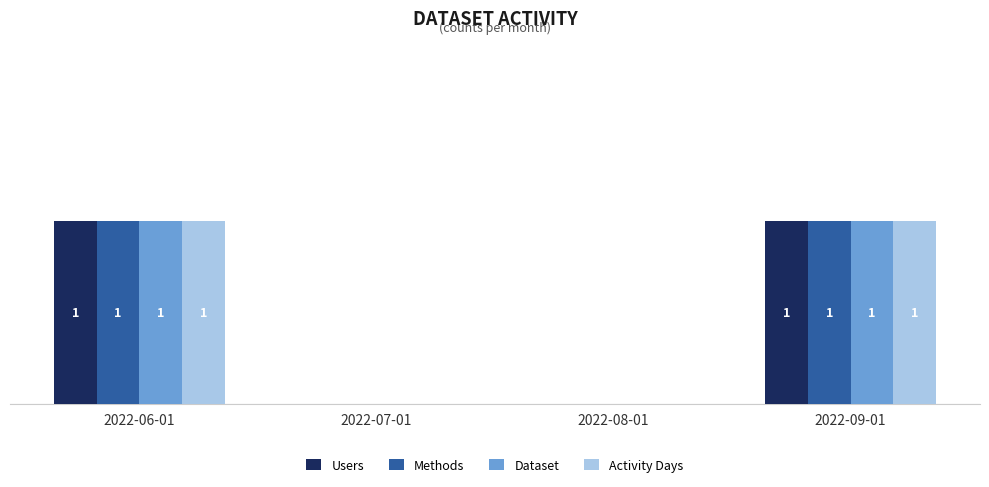

Is the value of Dataset at 2022-08-01 greater than the value of Users at 2022-09-01?

No